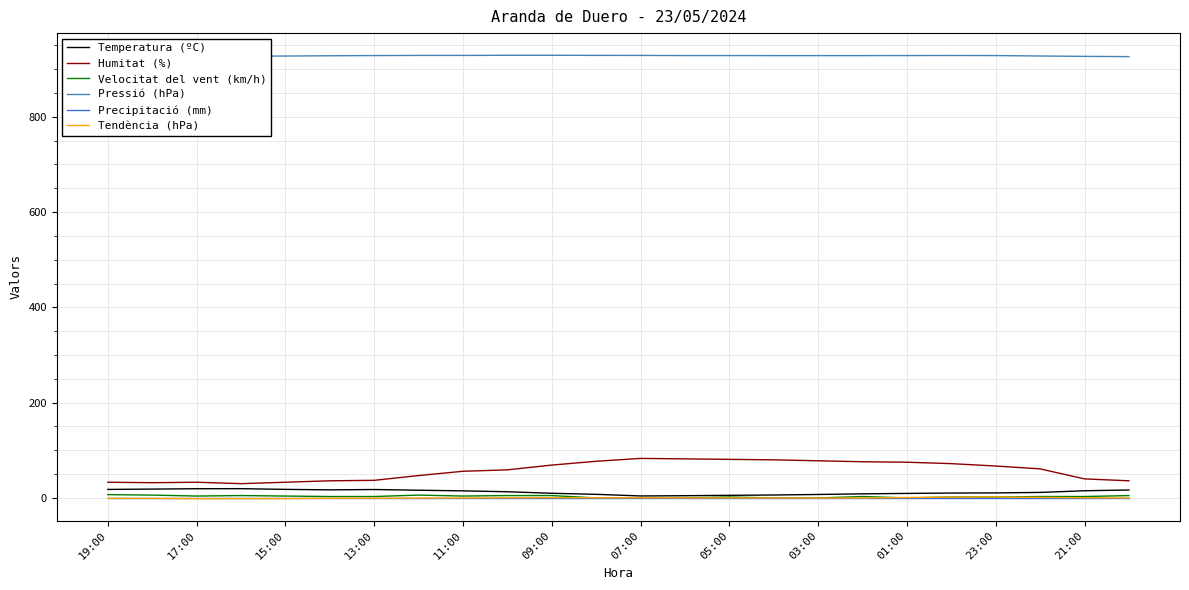

Which series has the widest spread of values?

Humitat (%)